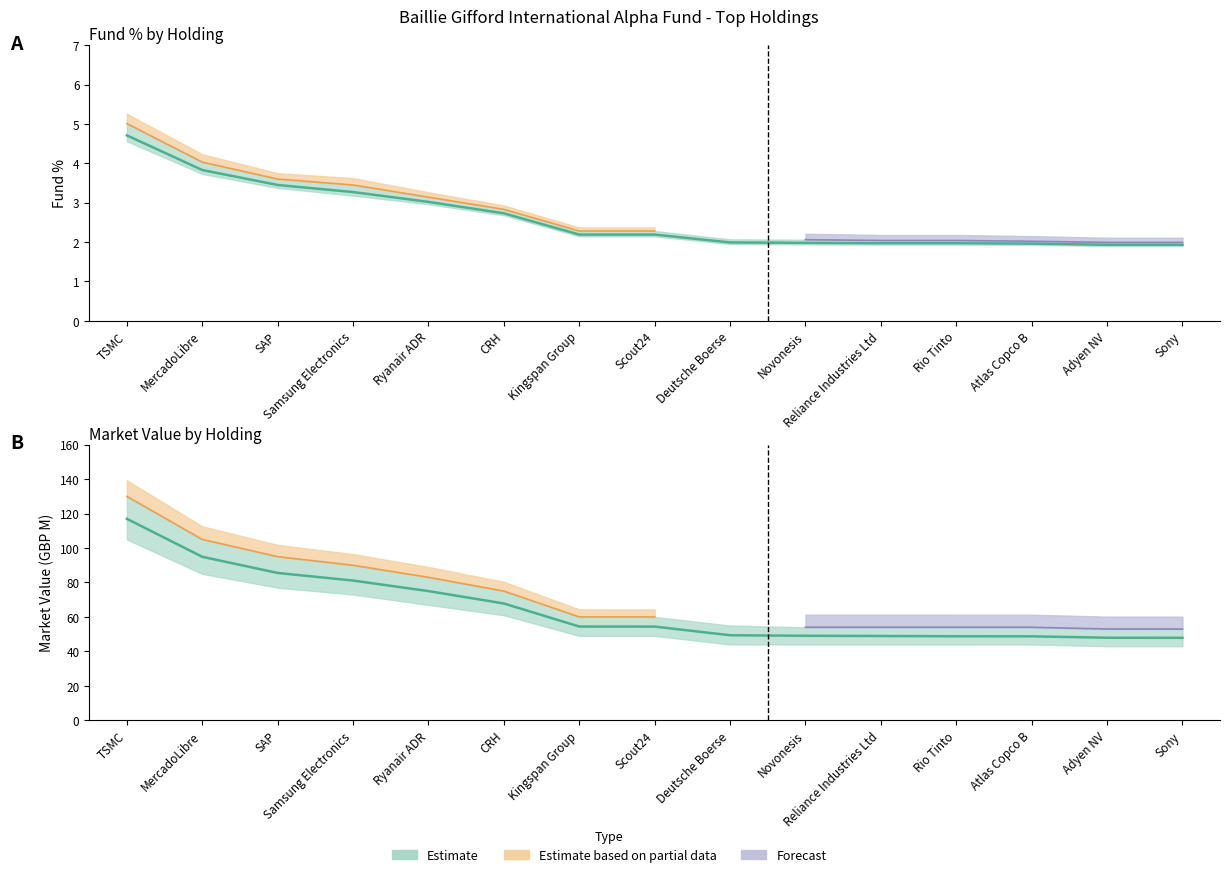

What is the spread (max minus min) of values at Samsung Electronics?

77.9